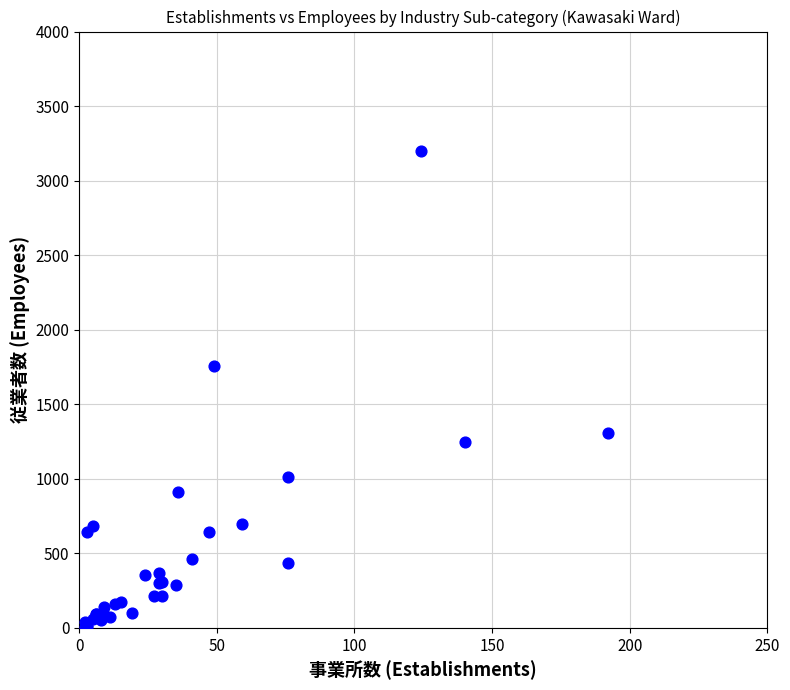

What Y value in the scatter plot is closest to 1601?

1757